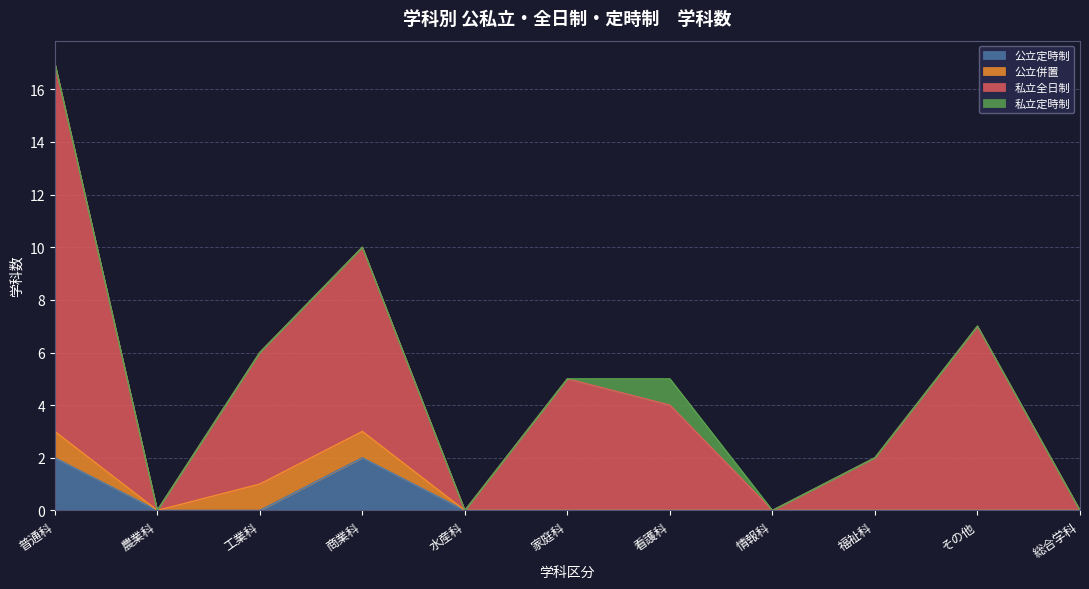

True or false: 公立定時制 and 私立全日制 intersect in this chart.

False